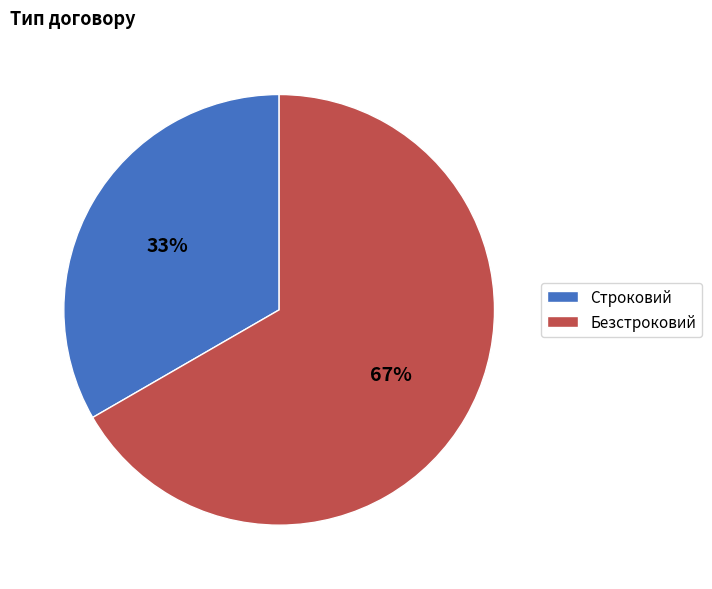

What percentage is the Безстроковий slice, to the nearest percent?

67%